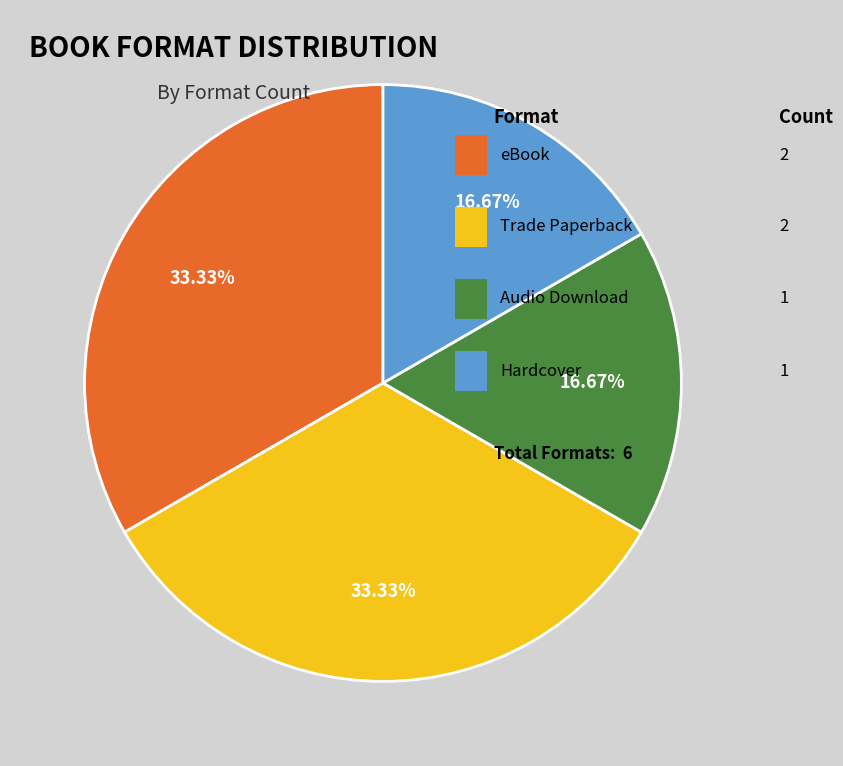

Does any single category account for the majority?

No